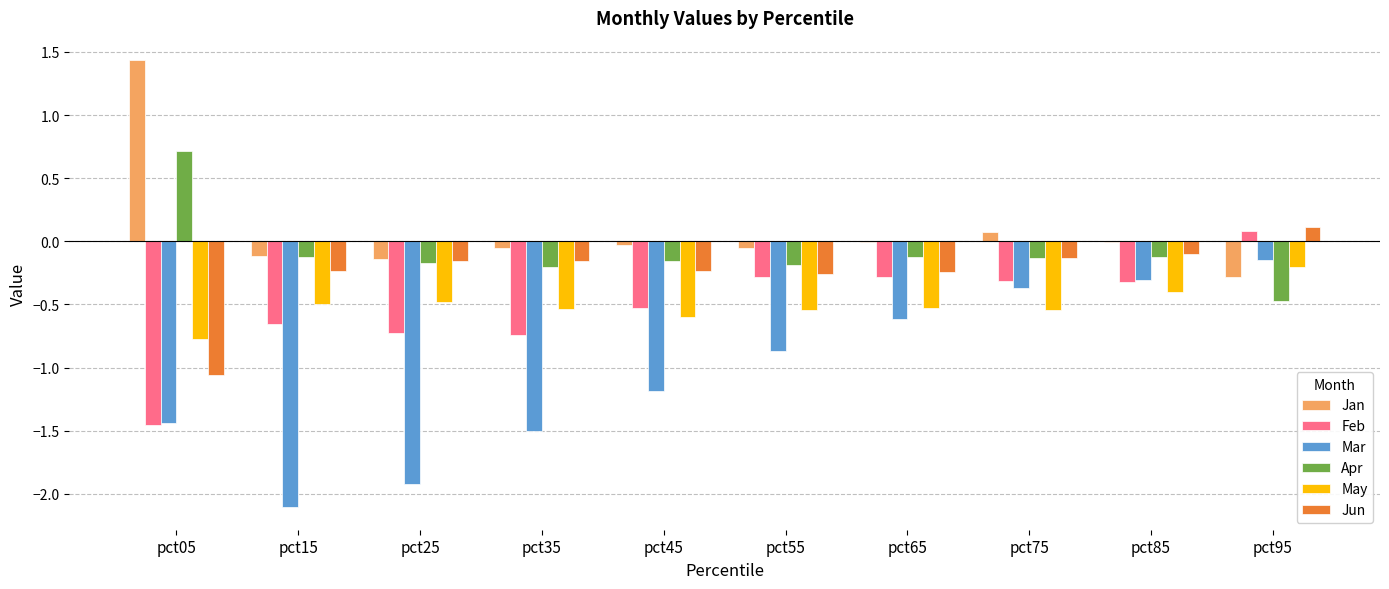

Is it true that Jun equals -0.1 at pct75?

True